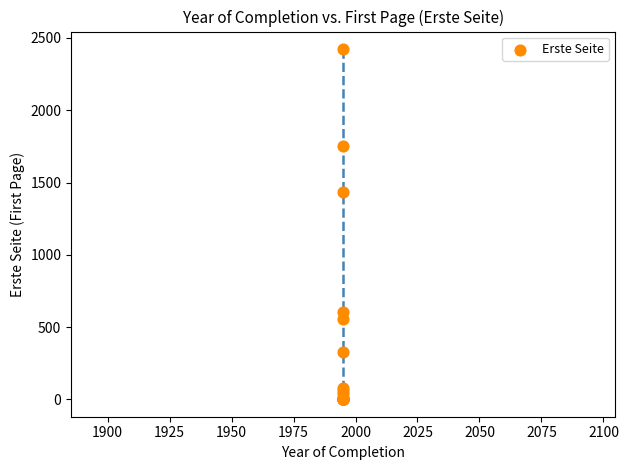

What Y value in the scatter plot is closest to 1212?

1431